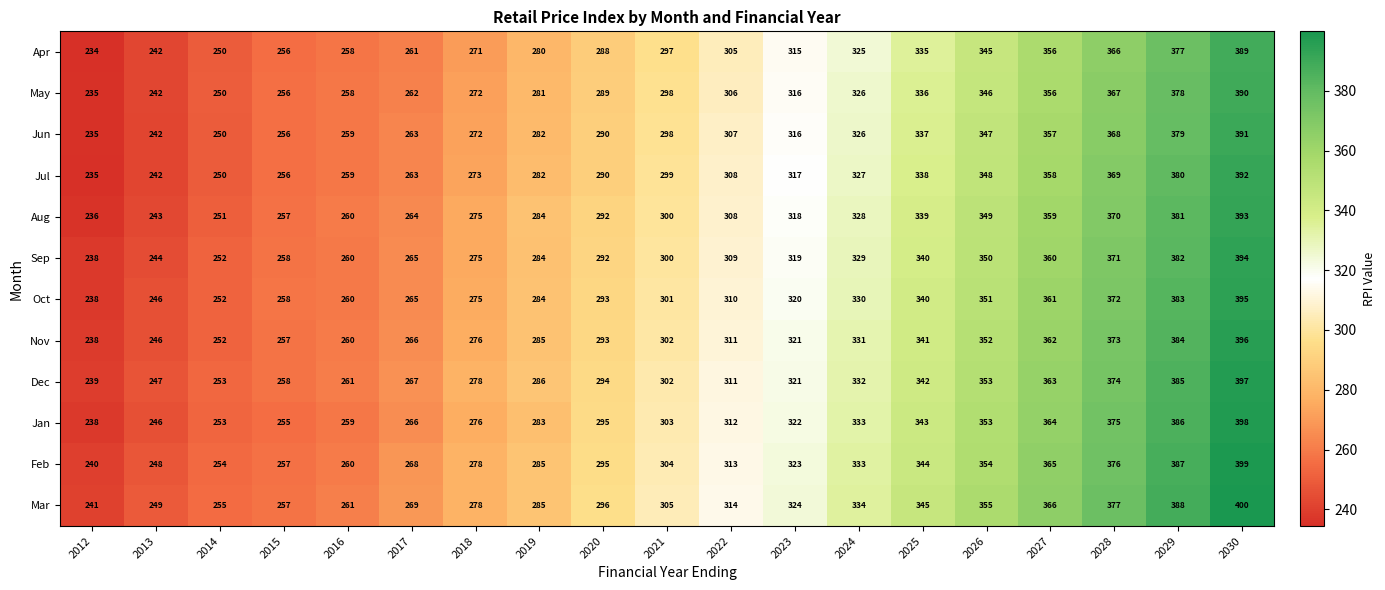

What is the average value of the Aug series?

306